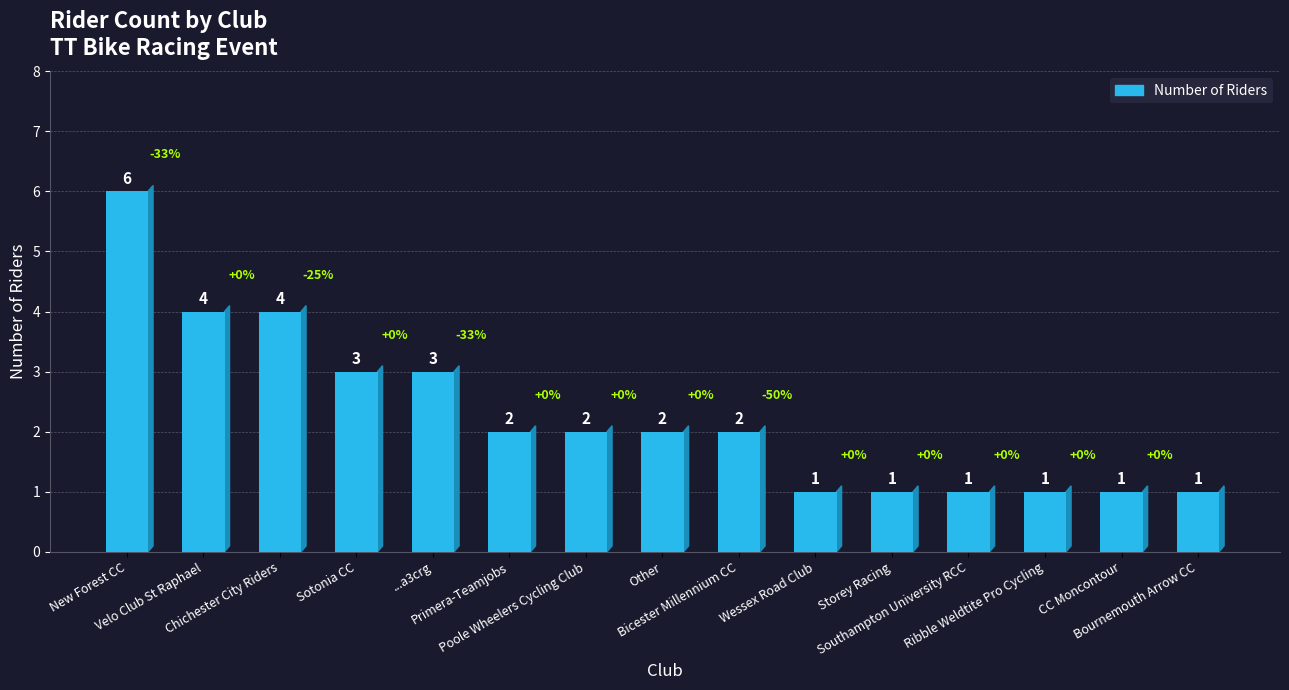

What is the approximate value at Ribble Weldtite Pro Cycling?

1